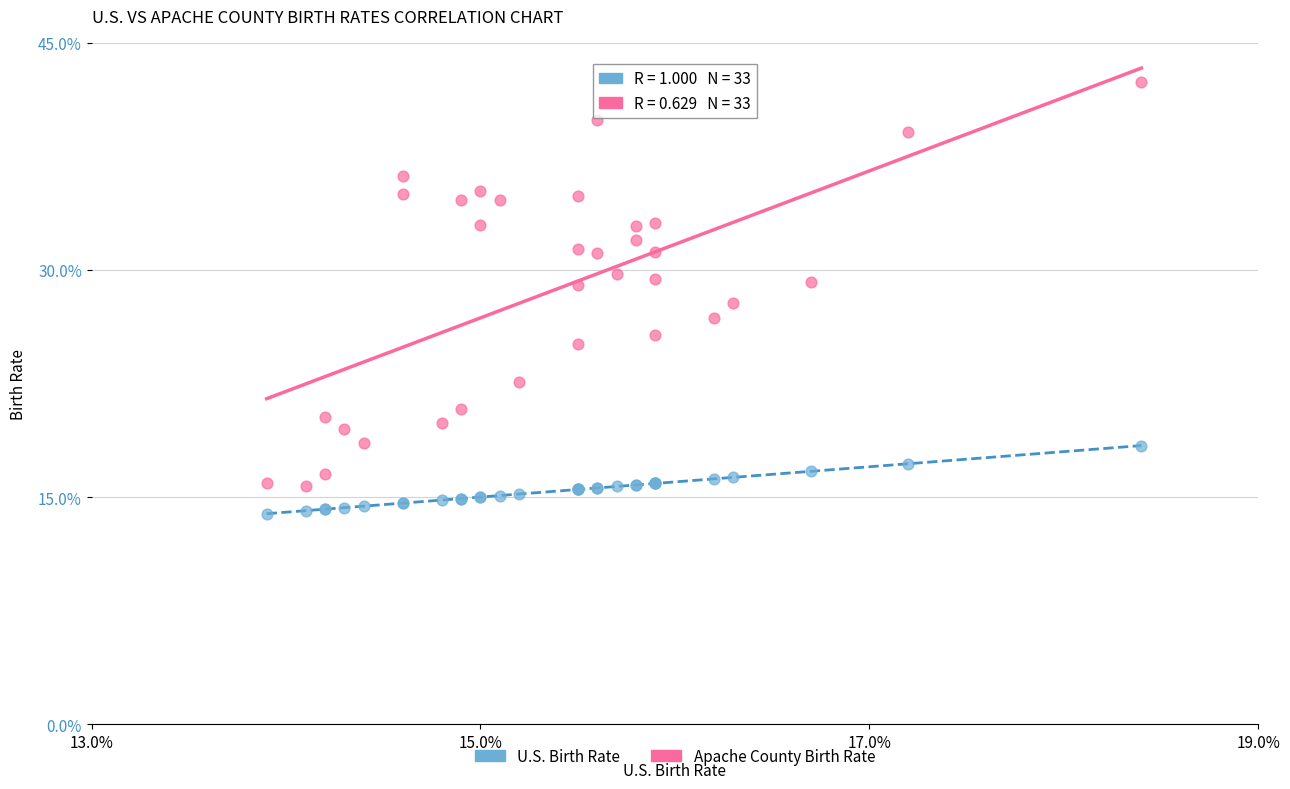

Which series has the widest spread of Y values?

Apache County Birth Rate